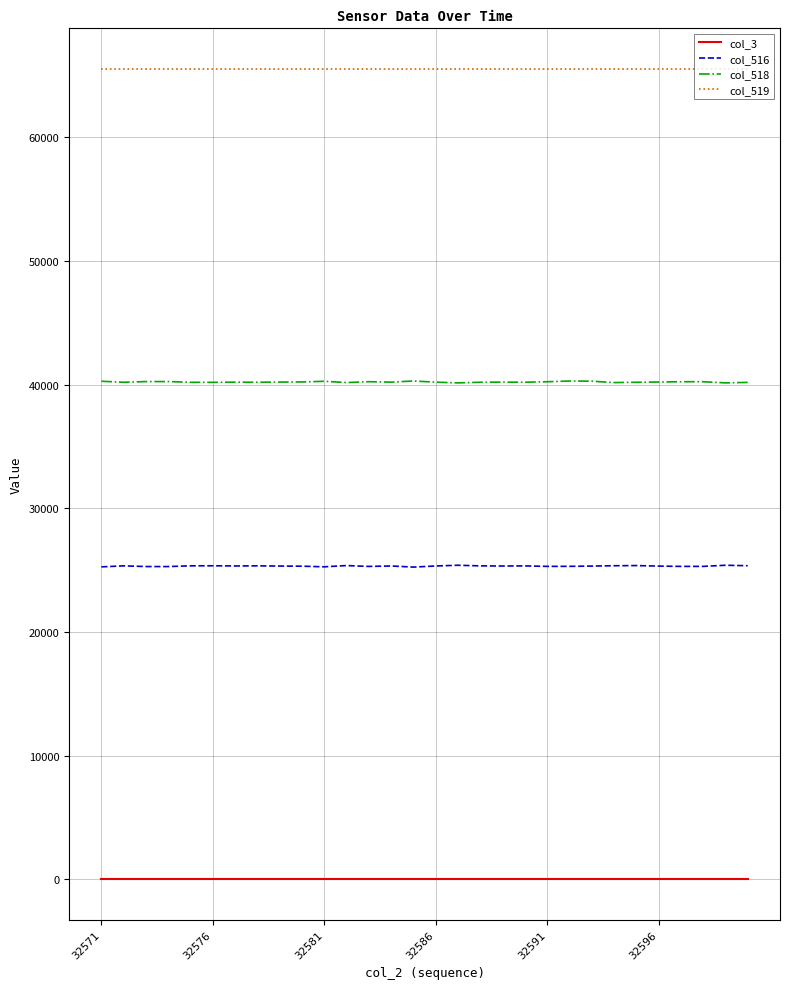

True or false: col_3 and col_519 cross at least once.

False